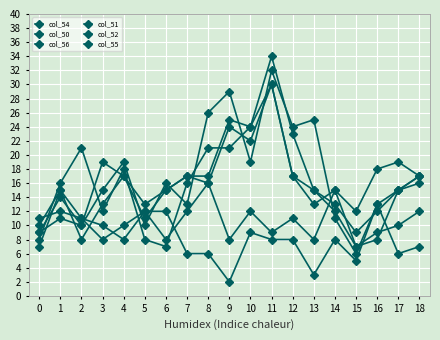

How many categories are shown in the chart?

19